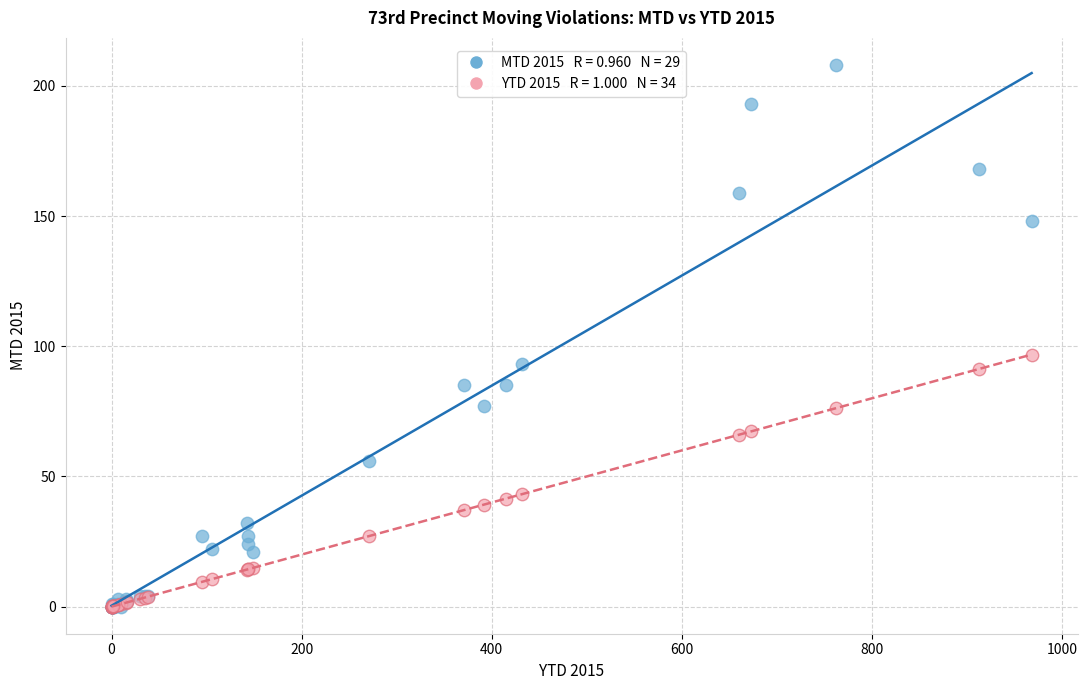

Across all series, what Y value is closest to 104?

96.8